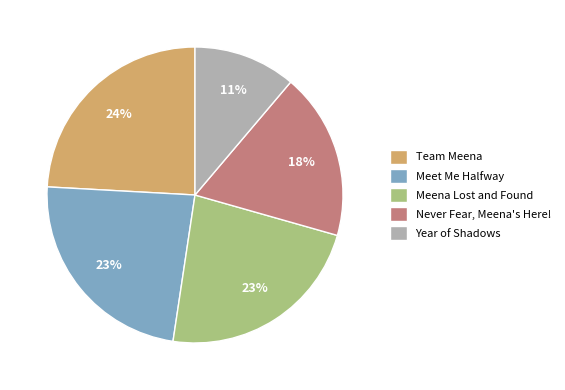

To the nearest percent, what is the combined percentage of Never Fear, Meena's Here! and Year of Shadows?

29%